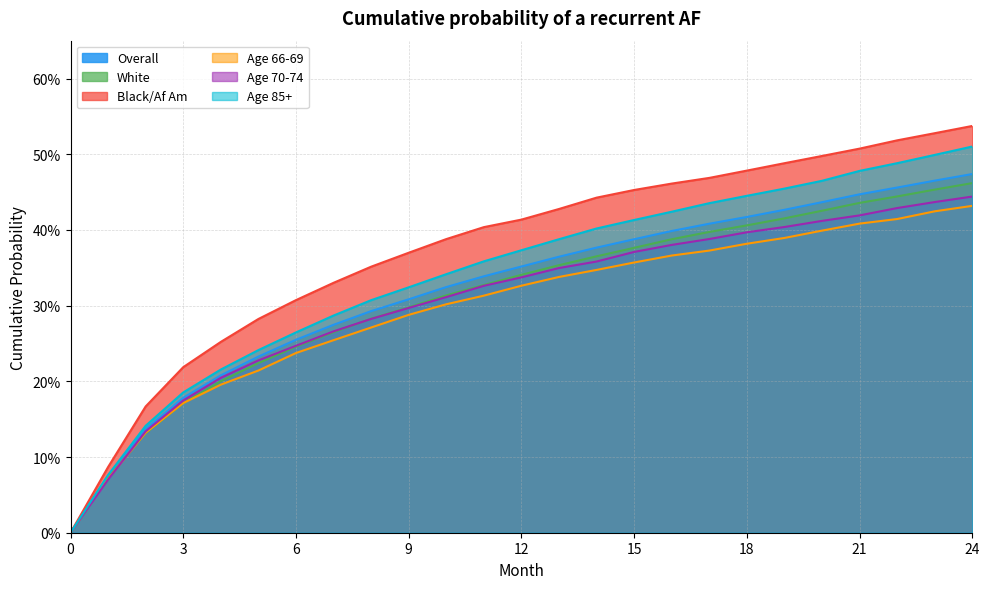

Reading left to right, what are all the values shown in this chart?

Overall: 0.0	0.1	0.1	0.2	0.2	0.2	0.3	0.3	0.3	0.3	0.3	0.3	0.4	0.4	0.4	0.4	0.4	0.4	0.4	0.4	0.4	0.4	0.5	0.5	0.5
White: 0.0	0.1	0.1	0.2	0.2	0.2	0.2	0.3	0.3	0.3	0.3	0.3	0.3	0.4	0.4	0.4	0.4	0.4	0.4	0.4	0.4	0.4	0.4	0.5	0.5
Black/Af Am: 0.0	0.1	0.2	0.2	0.3	0.3	0.3	0.3	0.4	0.4	0.4	0.4	0.4	0.4	0.4	0.5	0.5	0.5	0.5	0.5	0.5	0.5	0.5	0.5	0.5
Age 66-69: 0.0	0.1	0.1	0.2	0.2	0.2	0.2	0.3	0.3	0.3	0.3	0.3	0.3	0.3	0.3	0.4	0.4	0.4	0.4	0.4	0.4	0.4	0.4	0.4	0.4
Age 70-74: 0.0	0.1	0.1	0.2	0.2	0.2	0.2	0.3	0.3	0.3	0.3	0.3	0.3	0.3	0.4	0.4	0.4	0.4	0.4	0.4	0.4	0.4	0.4	0.4	0.4
Age 85+: 0.0	0.1	0.1	0.2	0.2	0.2	0.3	0.3	0.3	0.3	0.3	0.4	0.4	0.4	0.4	0.4	0.4	0.4	0.4	0.5	0.5	0.5	0.5	0.5	0.5